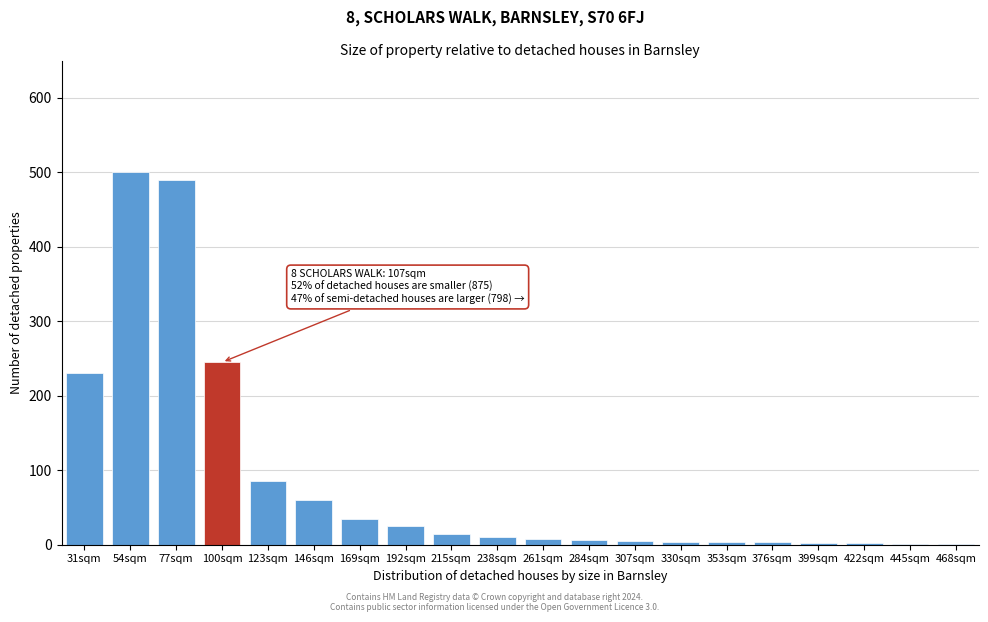

What is the maximum value shown in the chart?

500